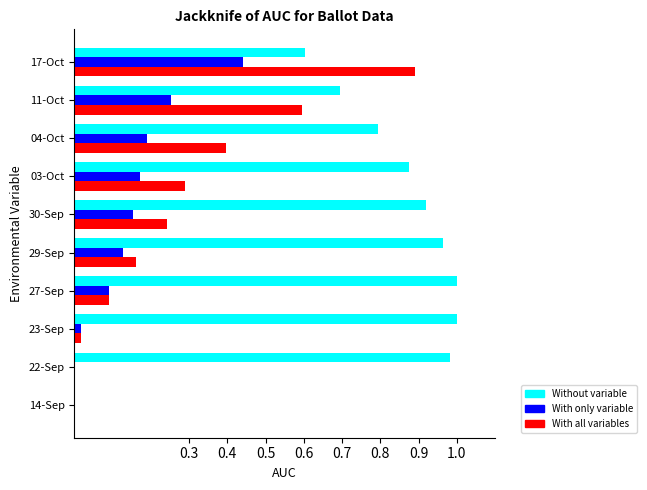

Where is Without variable nearest to the value 0?

14-Sep